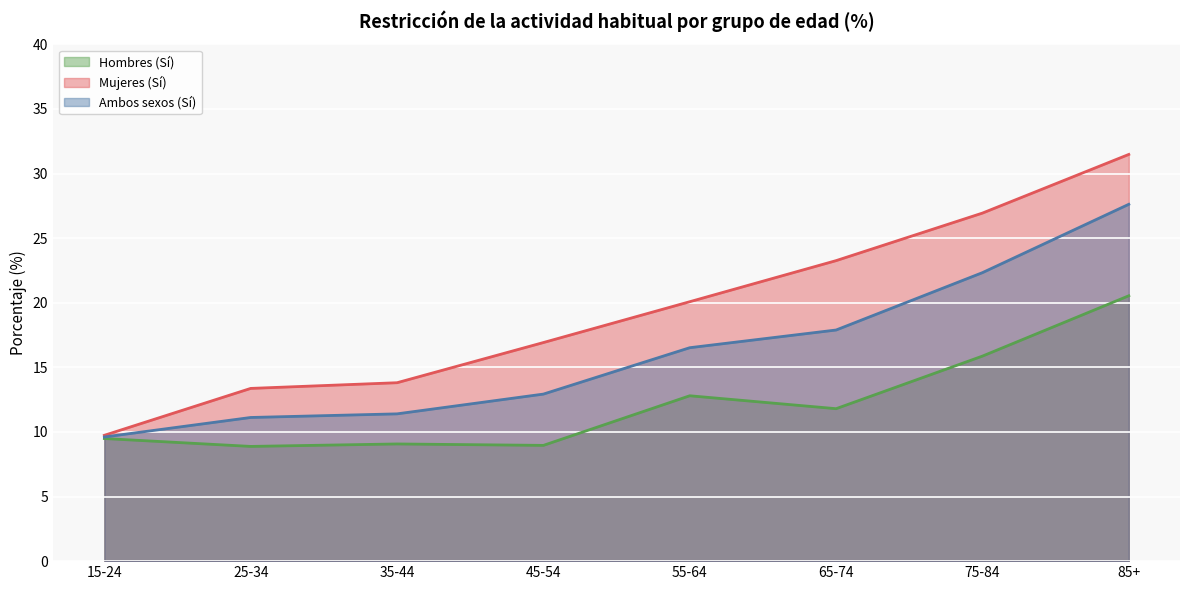

True or false: Mujeres (Sí) and Hombres (Sí) cross at least once.

False